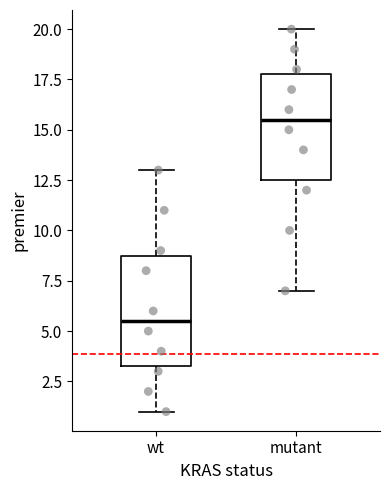

Which box has the lowest median line?

wt